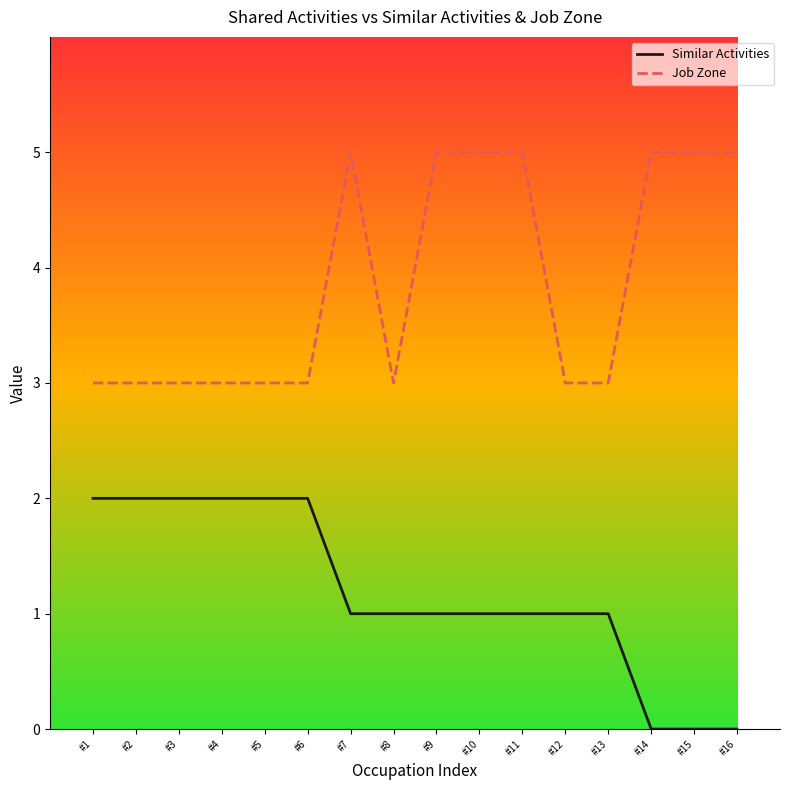

What is the difference between the highest and lowest values at #11?

4